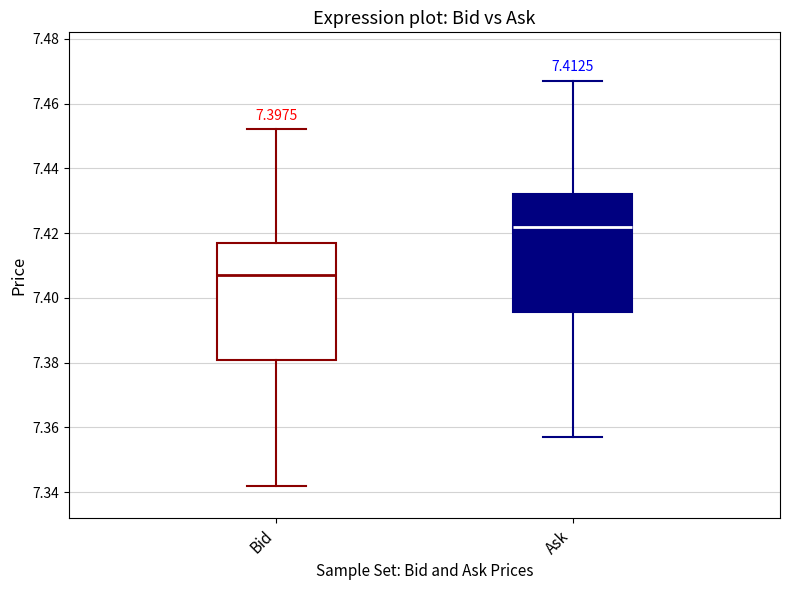

Which box's median line is the lowest?

Bid